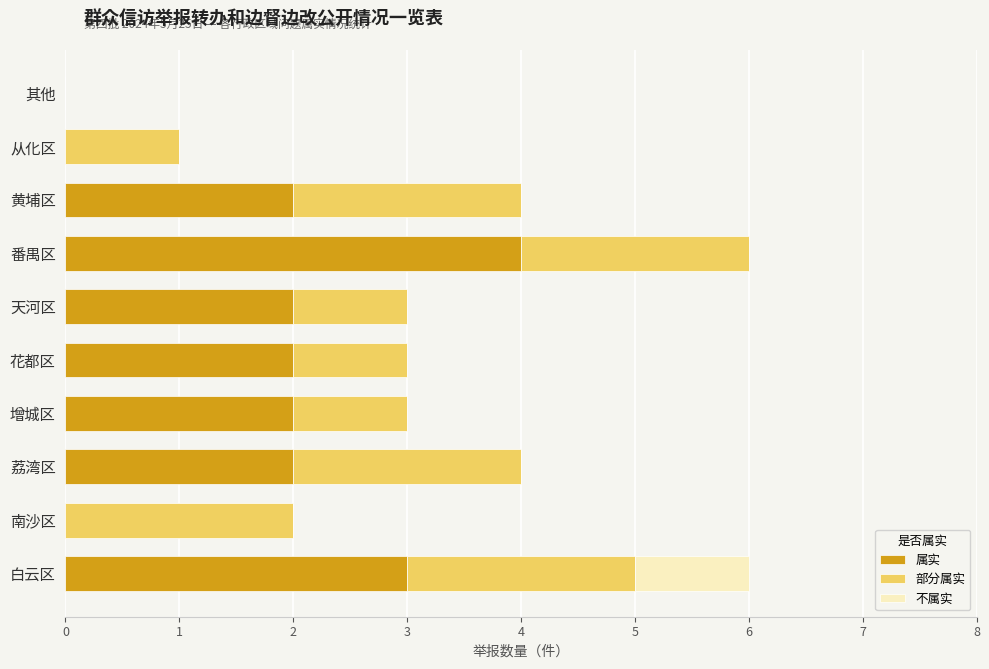

What is the maximum value for 属实?

4